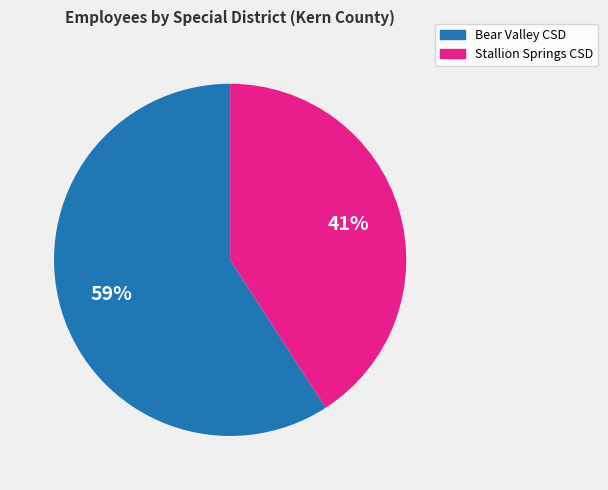

Is there a majority slice in this chart?

Yes